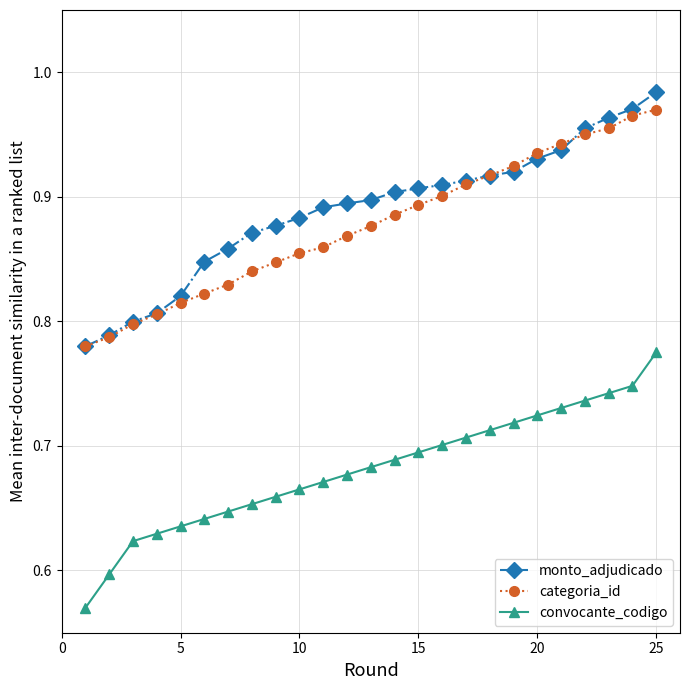

At how many categories does at least one series exceed 0?

25